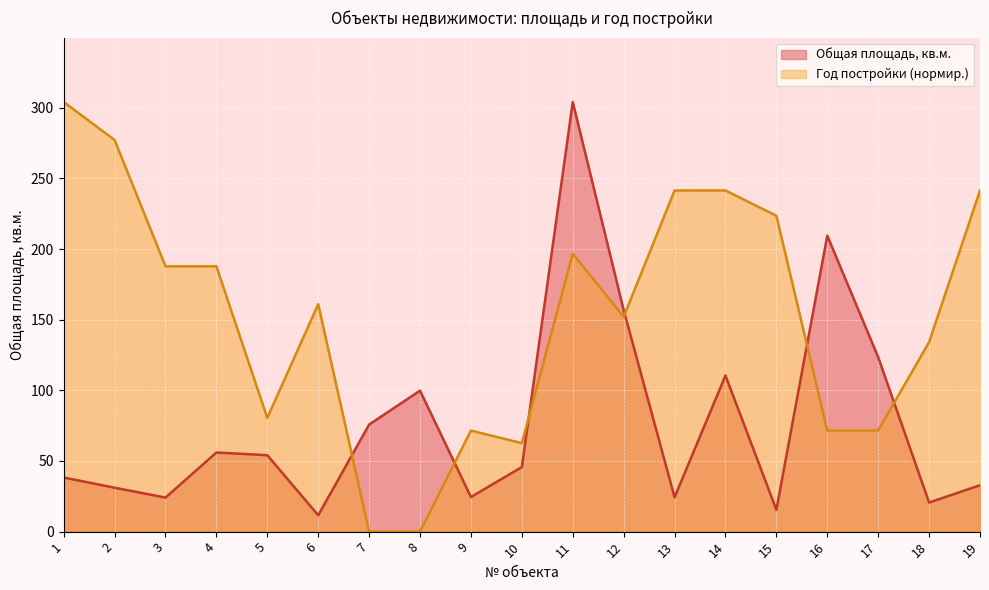

What is the highest value of the Общая площадь, кв.м. series?

304.1